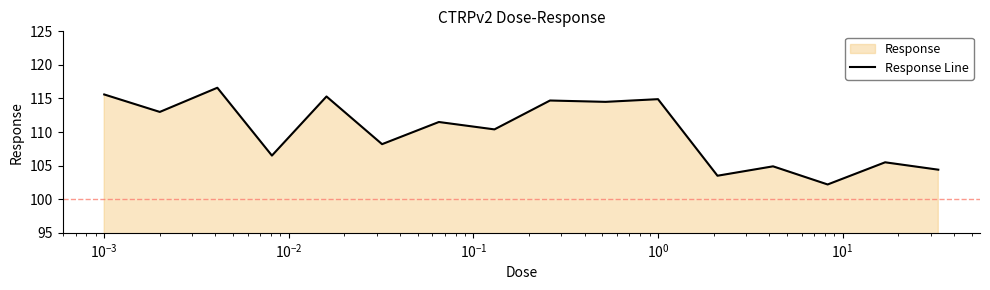

What is the minimum value shown in the chart?

102.2